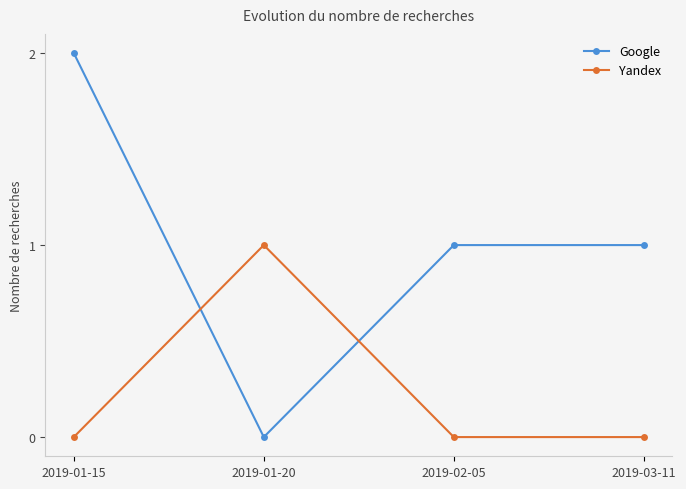

Which series has the largest range (max minus min)?

Google